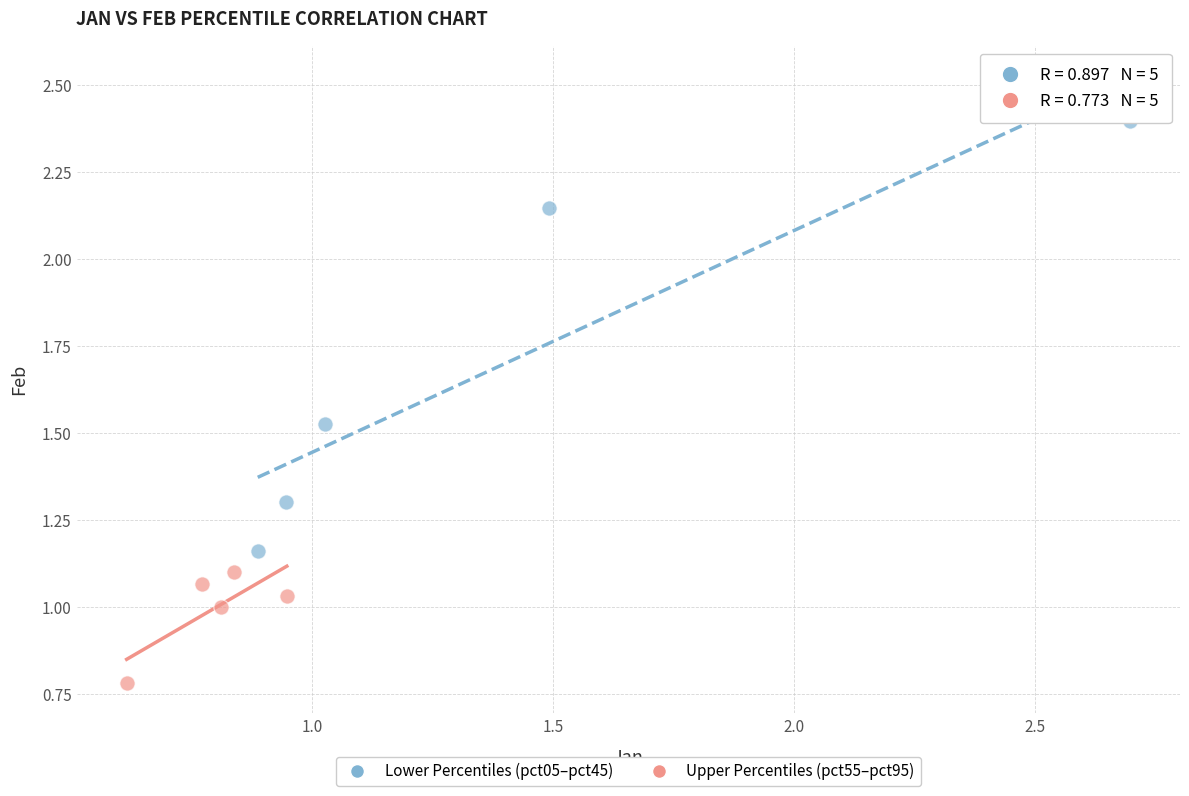

Which series has the largest Y range (max minus min)?

Lower Percentiles (pct05–pct45)